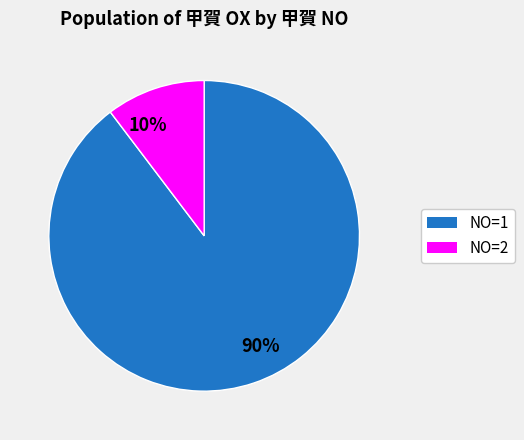

The 90% slice represents 90% of the pie. True or false?

True